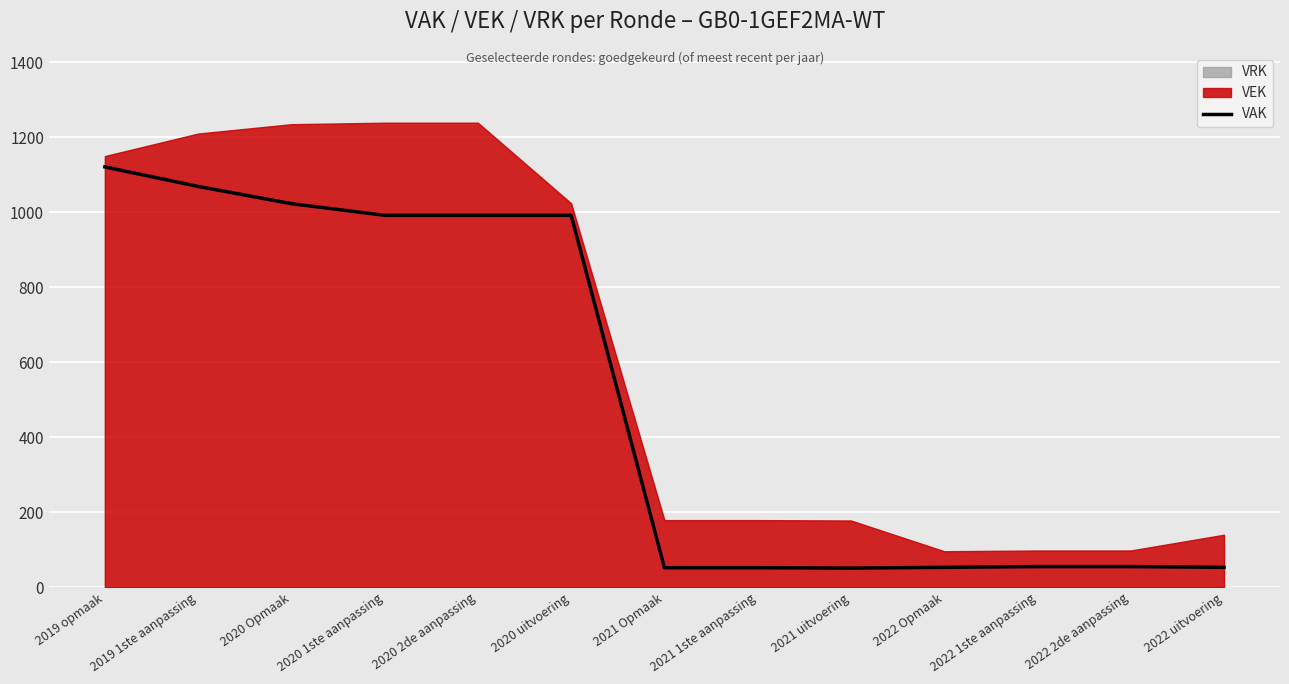

Count the number of values greater than 55.

6